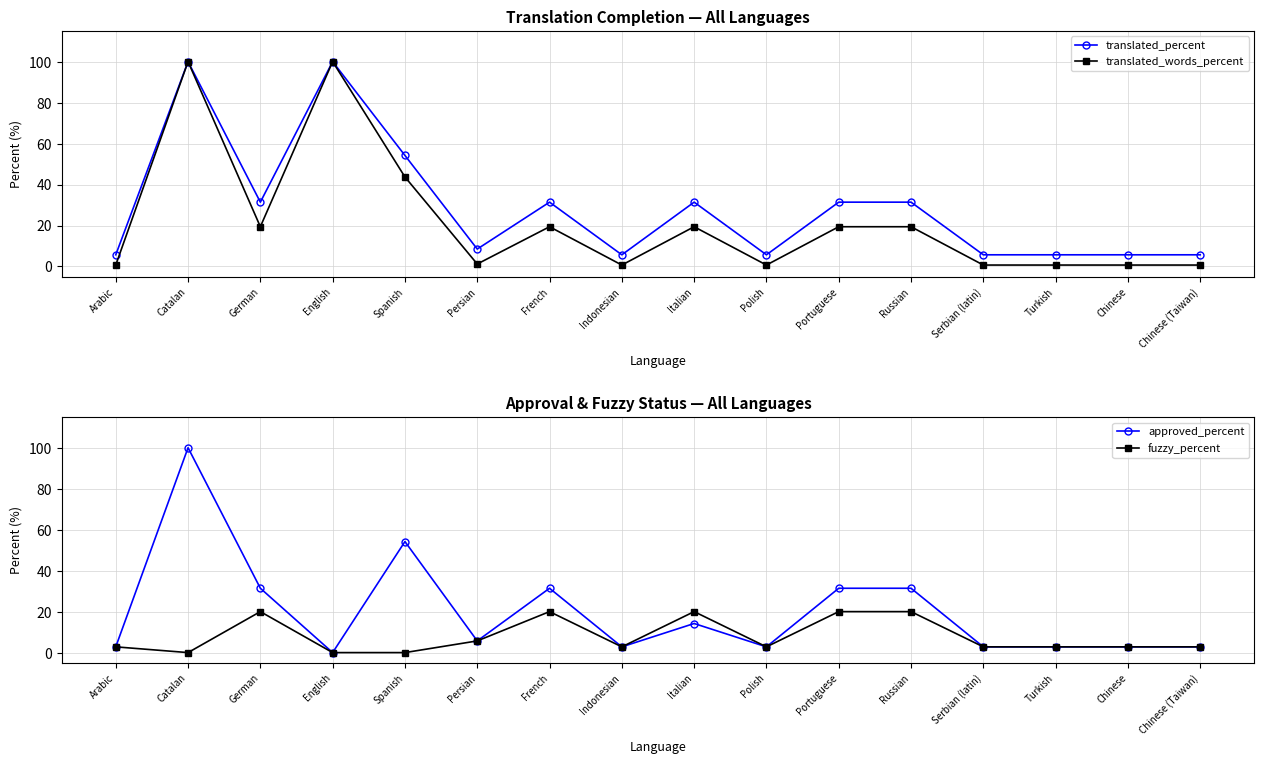

What value does the fuzzy_percent series have at German?

20.0